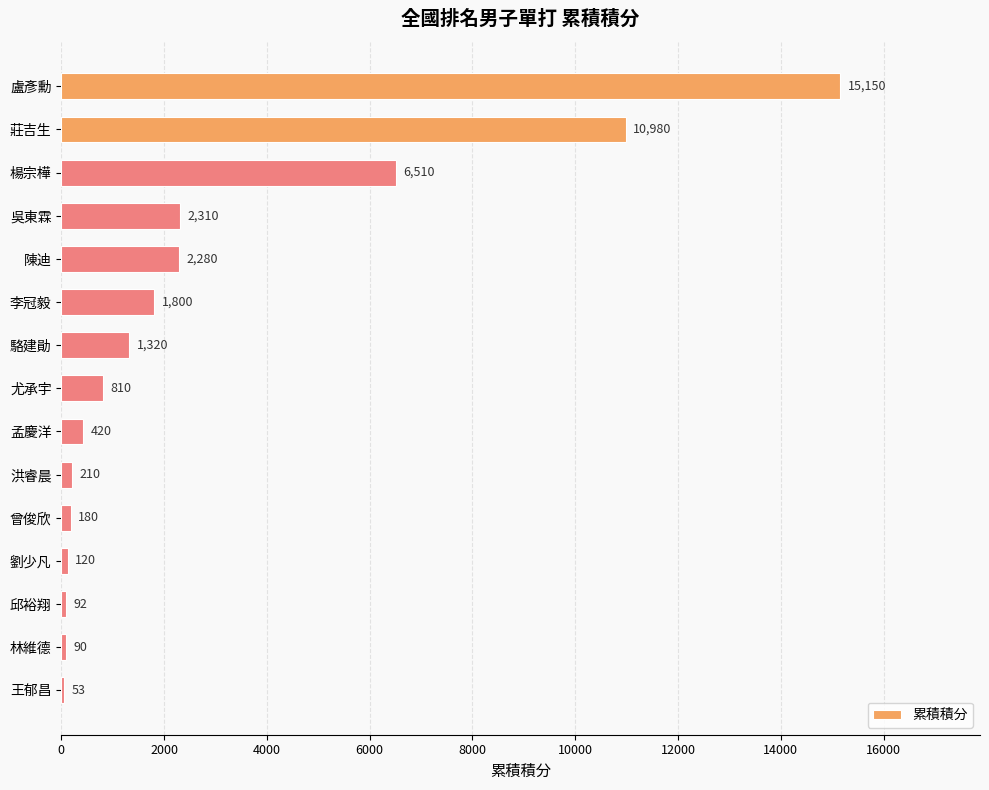

What is the change in value from 陳迪 to 劉少凡?

-2160